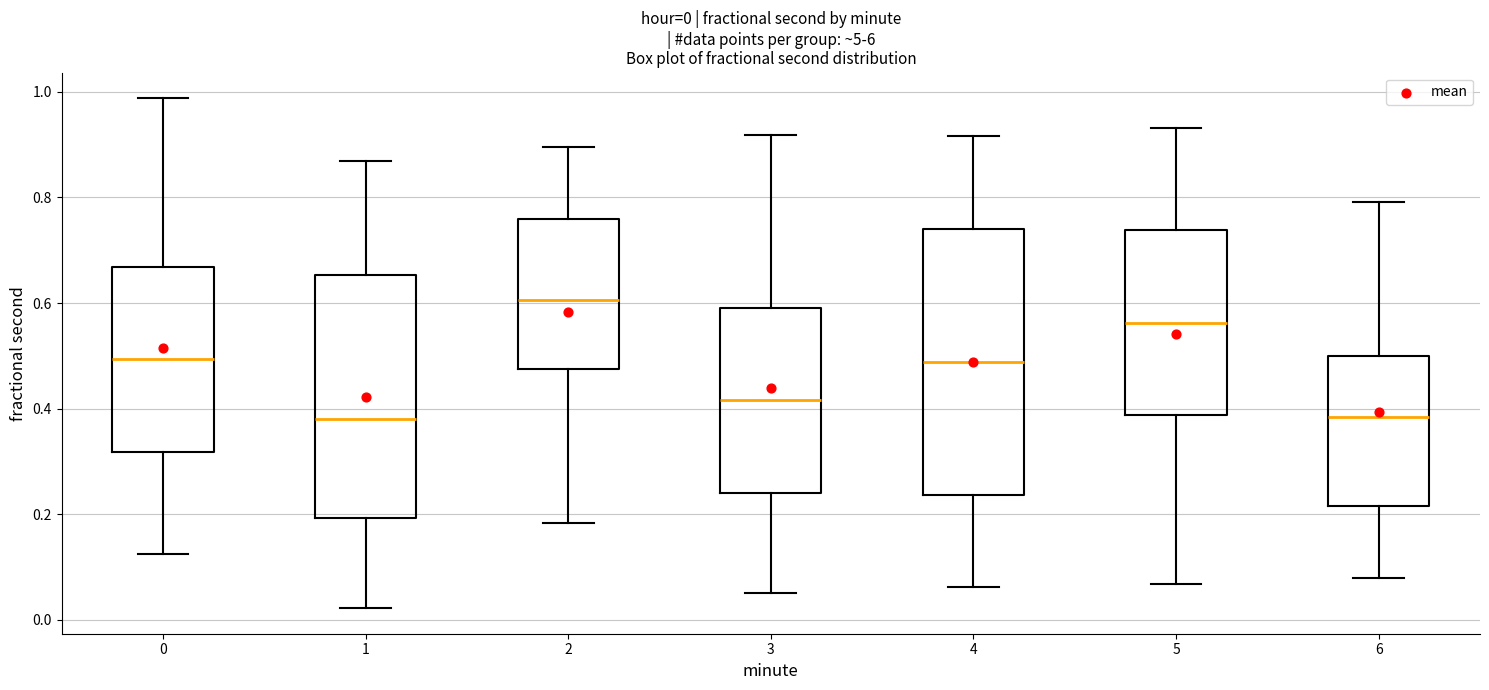

Comparing the boxes themselves (not the whiskers), which one is the tallest?

4